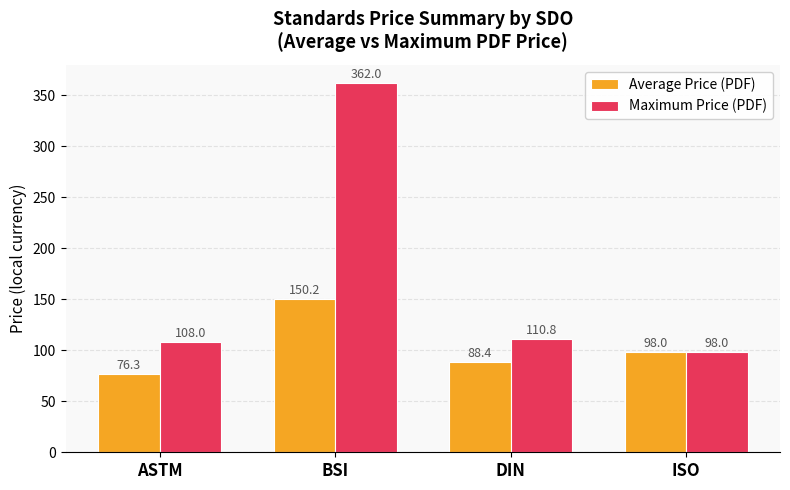

How many data points in Average Price (PDF) are less than 98?

2